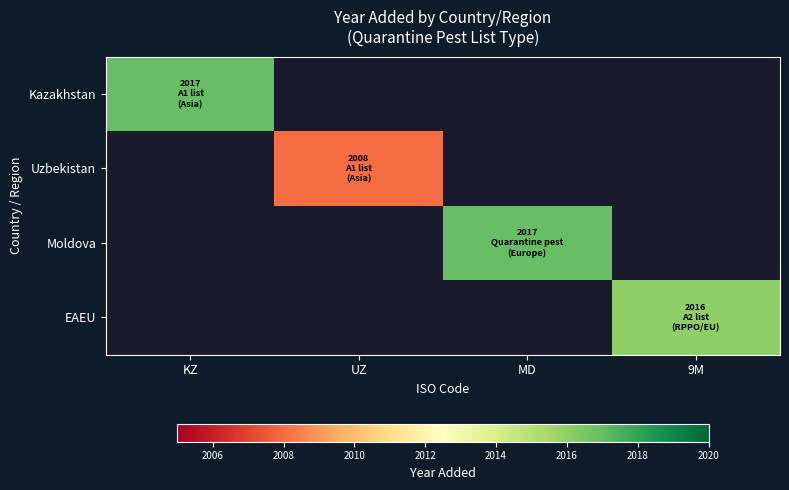

At which label is Kazakhstan closest to 2017?

KZ